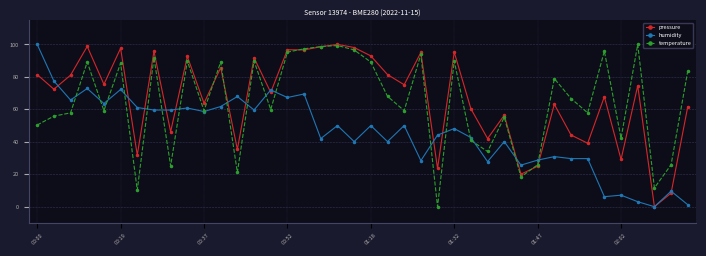

What is the value of the humidity point at the 9th from the left?

59.6